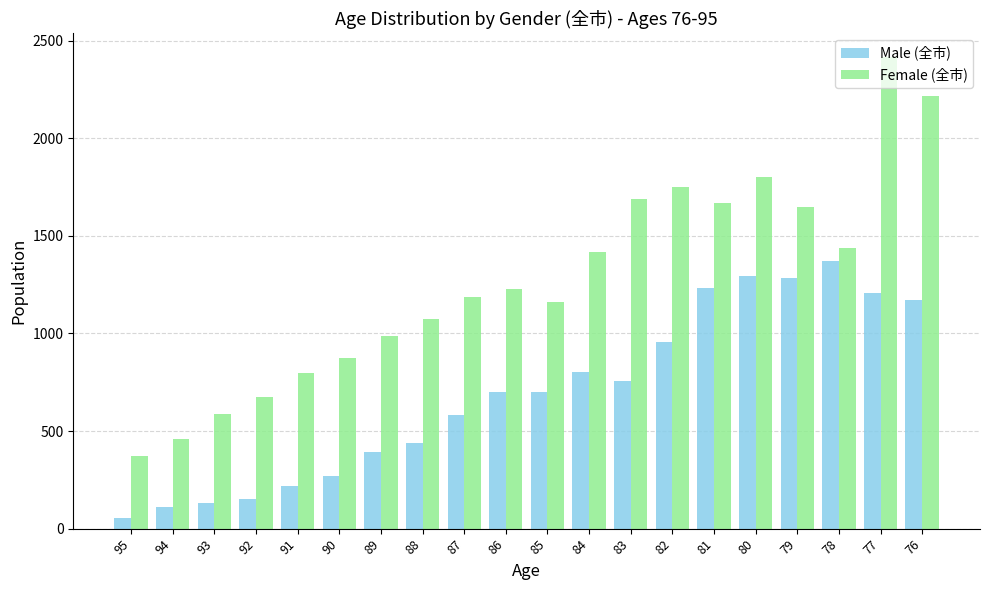

Between 93 and 78, which series saw the biggest shift?

Male (全市)